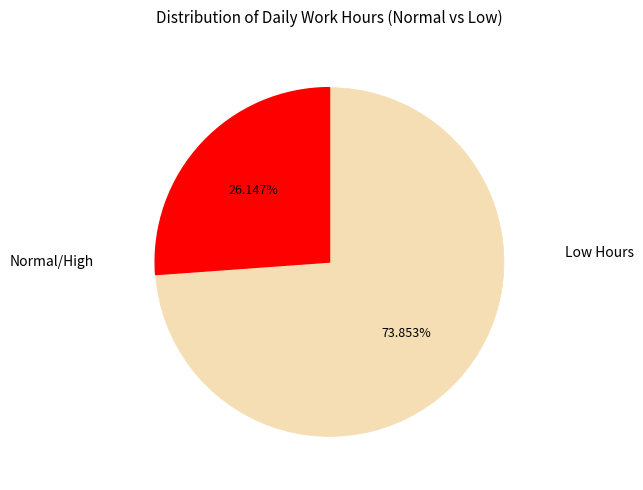

To the nearest percent, what is the average slice percentage?

50%